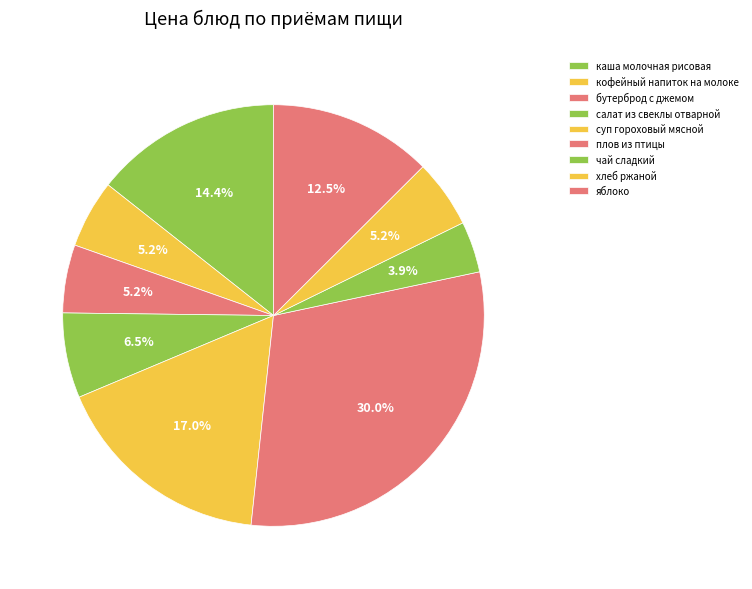

What is the ratio of the value at бутерброд с джемом to the value at кофейный напиток на молоке?

1.0